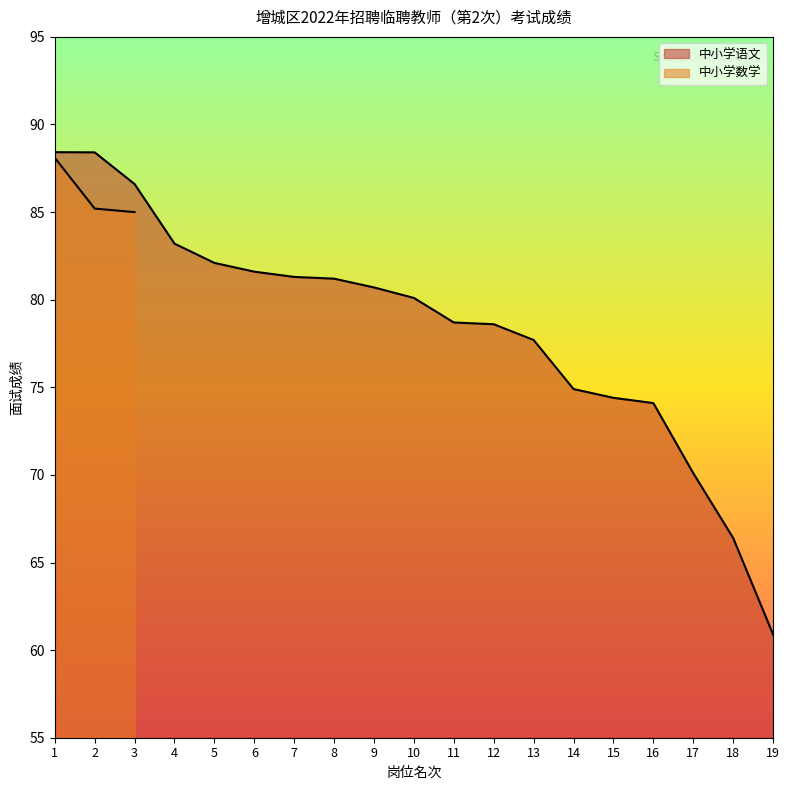

What is the sum of the values at 18 and 2?

154.8